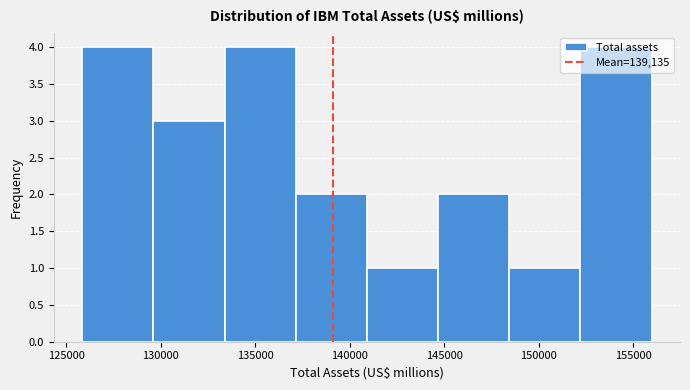

Reading left to right, transcribe this chart: for each bar, give the range it covers on the x-axis and its height. Neither the bar edges nor the heights are printed on the chart, so give them approximately, as read against the axes.

126000 to 129500: 4
129500 to 133500: 3
133500 to 137000: 4
137000 to 141000: 2
141000 to 144500: 1
144500 to 148500: 2
148500 to 152000: 1
152000 to 156000: 4